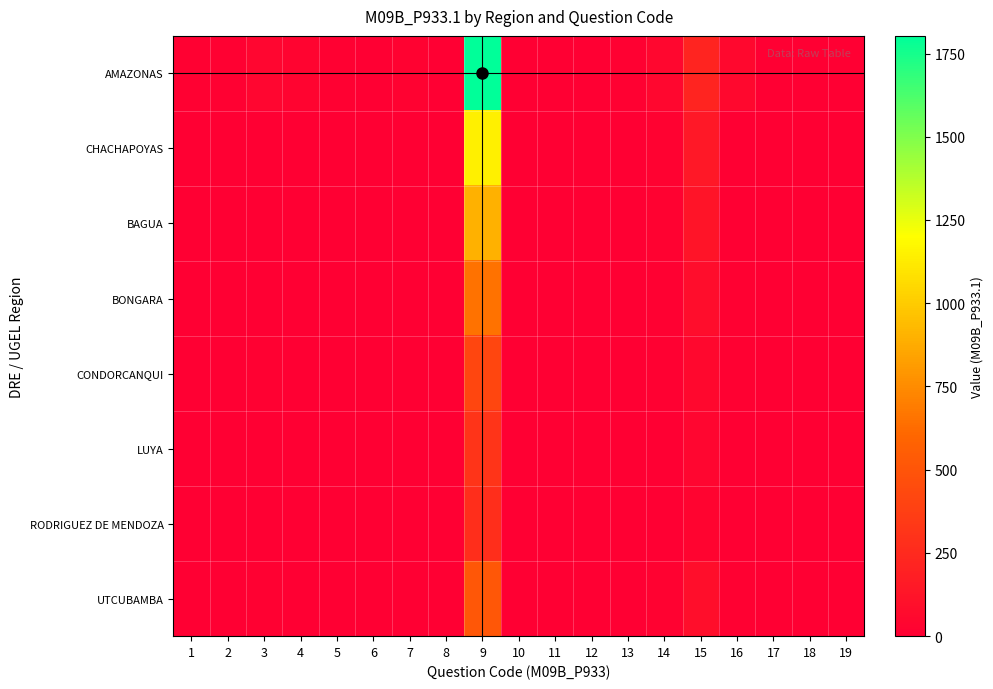

At 14, list the series in order from largest to smallest.

AMAZONAS, CHACHAPOYAS, BAGUA, UTCUBAMBA, BONGARA, CONDORCANQUI, LUYA, RODRIGUEZ DE MENDOZA